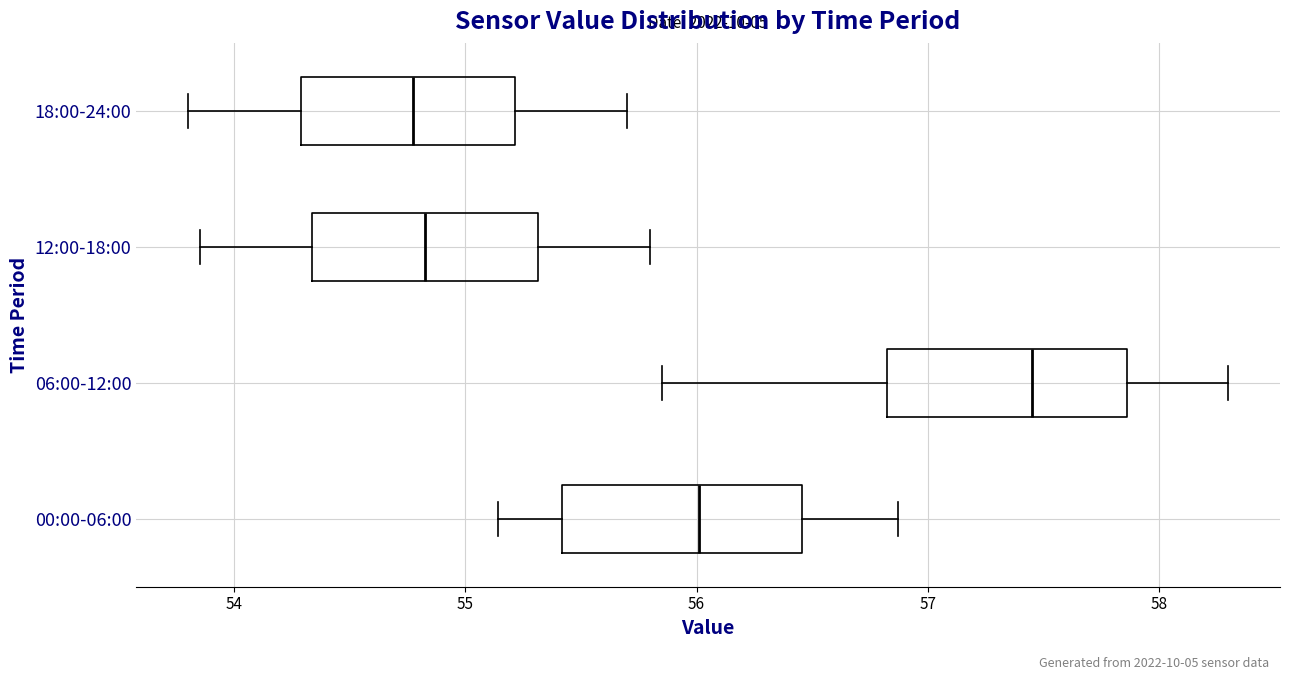

Which box's median line is the furthest to the right?

06:00-12:00